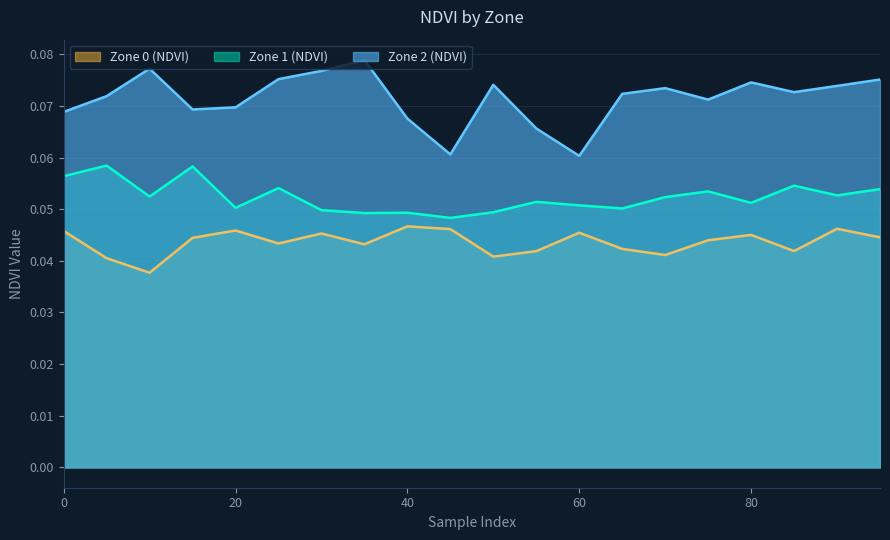

True or false: Zone 0 (NDVI) and Zone 2 (NDVI) intersect in this chart.

False